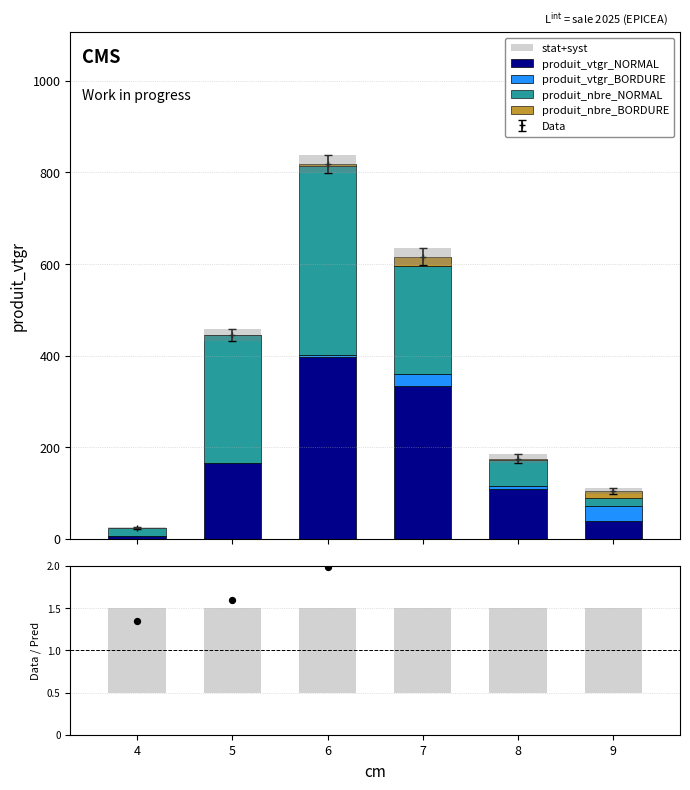

What is the total value across all series at 9?

110.8